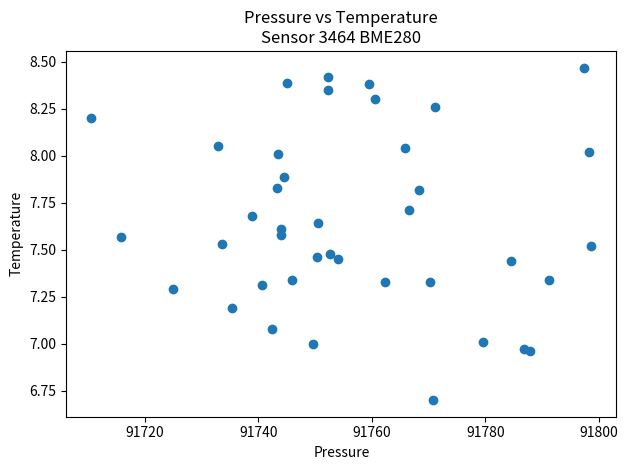

What is the range of X values (max minus min)?

88.1